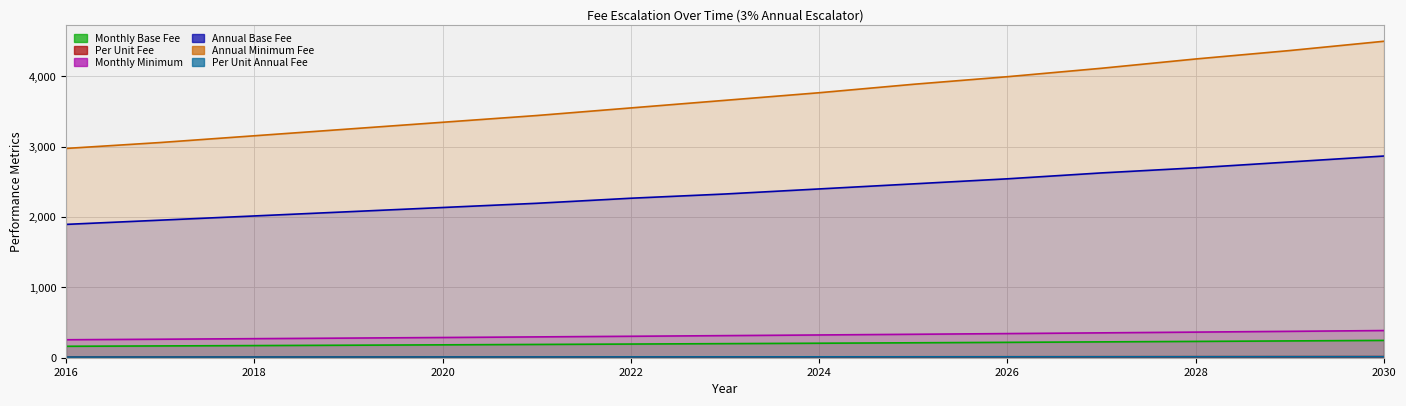

Reading left to right, extract all data points from this chart.

Monthly Base Fee: 2016=162.7	2017=167.6	2018=172.7	2019=177.8	2020=183.2	2021=188.7	2022=194.3	2023=200.1	2024=206.1	2025=212.3	2026=218.7	2027=225.2	2028=232.0	2029=239.0	2030=246.1
Per Unit Fee: 2016=10.0	2017=10.3	2018=10.6	2019=10.9	2020=11.3	2021=11.6	2022=11.9	2023=12.3	2024=12.7	2025=13.1	2026=13.4	2027=13.8	2028=14.3	2029=14.7	2030=15.1
Monthly Minimum: 2016=255.4	2017=263.1	2018=271.0	2019=279.1	2020=287.5	2021=296.1	2022=305.0	2023=314.1	2024=323.6	2025=333.3	2026=343.3	2027=353.6	2028=364.2	2029=375.1	2030=386.4
Annual Base Fee: 2016=1896.0	2017=1956.0	2018=2016.0	2019=2076.0	2020=2136.0	2021=2196.0	2022=2268.0	2023=2328.0	2024=2400.0	2025=2472.0	2026=2544.0	2027=2628.0	2028=2700.0	2029=2784.0	2030=2868.0
Annual Minimum Fee: 2016=2976.0	2017=3060.0	2018=3156.0	2019=3252.0	2020=3348.0	2021=3444.0	2022=3552.0	2023=3660.0	2024=3768.0	2025=3888.0	2026=3996.0	2027=4116.0	2028=4248.0	2029=4368.0	2030=4500.0
Per Unit Annual Fee: 2016=9.7	2017=10.0	2018=10.3	2019=10.6	2020=10.9	2021=11.3	2022=11.6	2023=11.9	2024=12.3	2025=12.7	2026=13.1	2027=13.4	2028=13.8	2029=14.3	2030=14.7